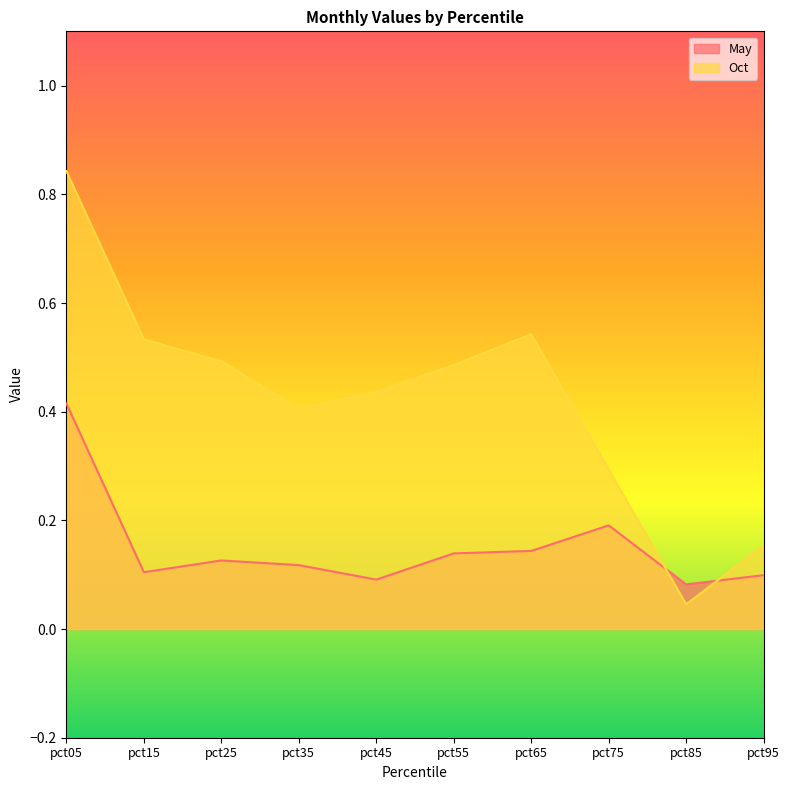

Which series has the largest total across all categories?

Oct